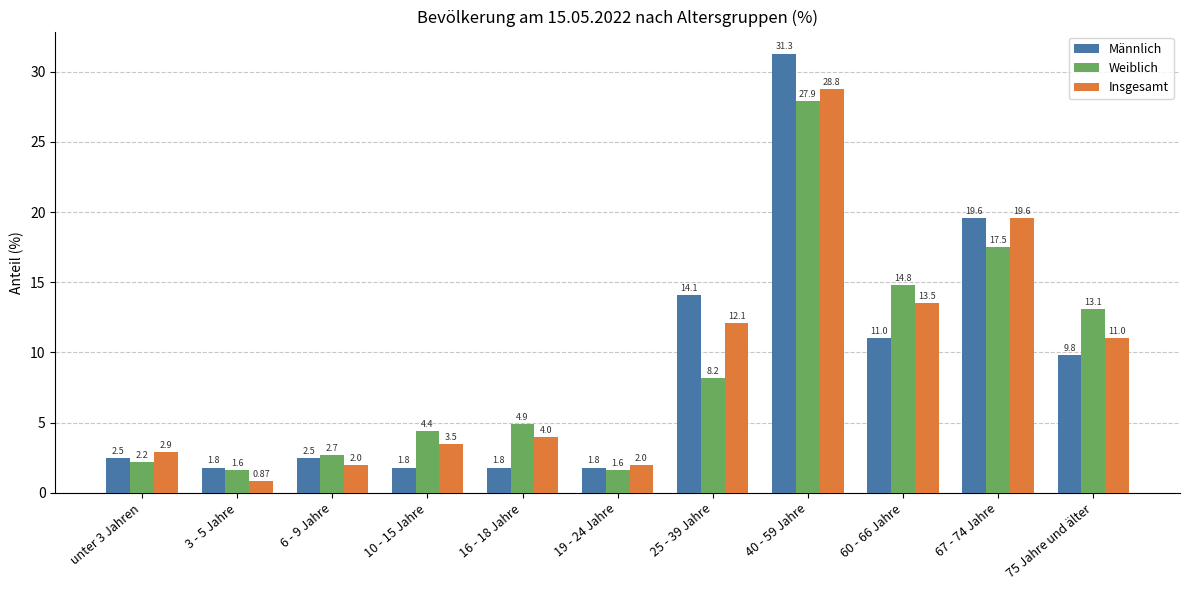

What is the total value across all series at 10 - 15 Jahre?

9.7